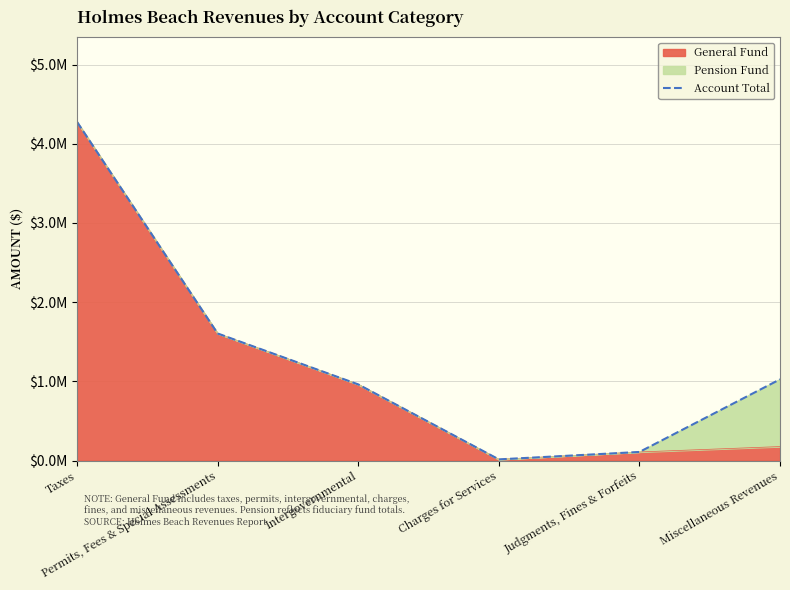

Is it true that the value at Miscellaneous Revenues is 1365828?

False